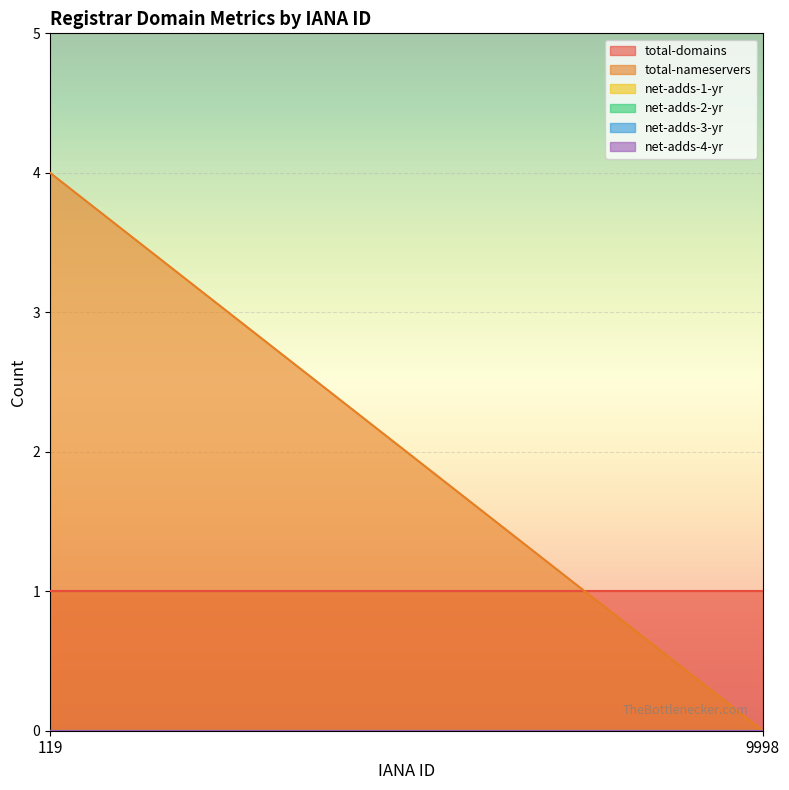

What is the spread (max minus min) of values at 119?

4